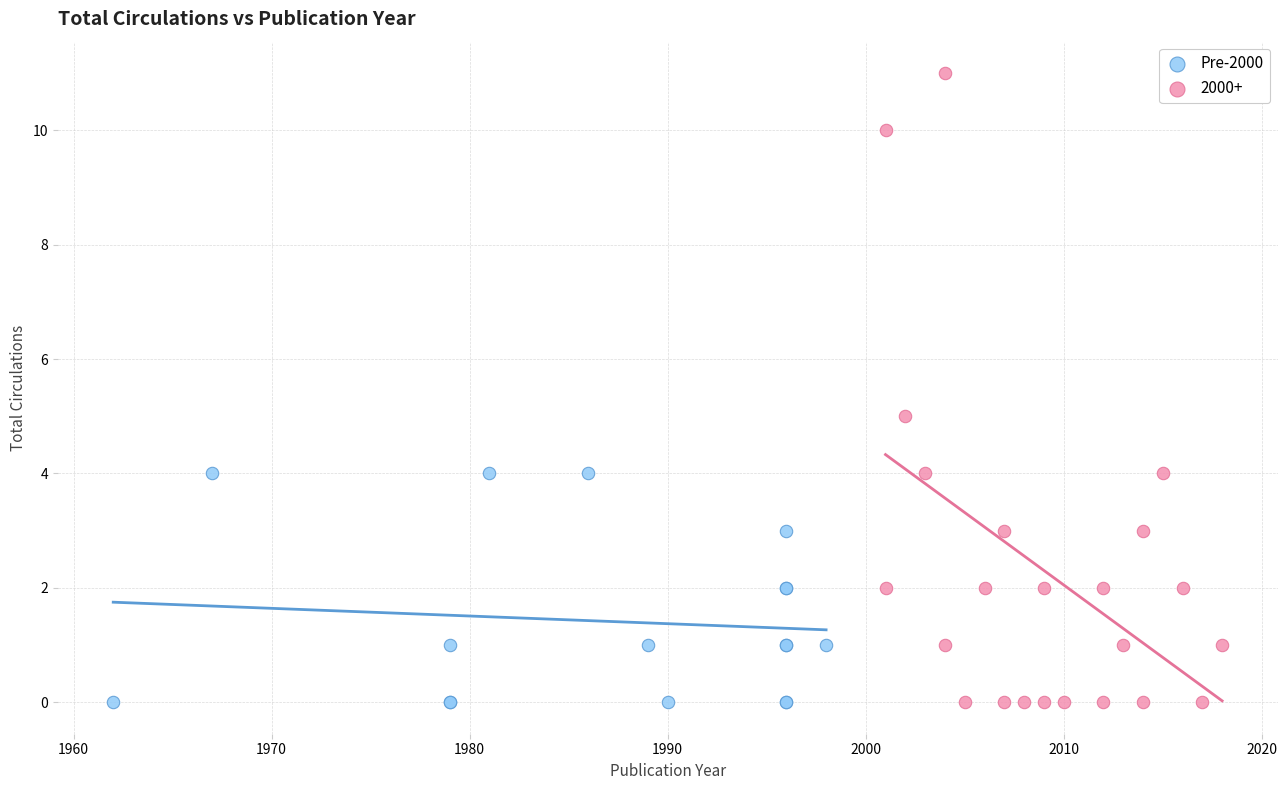

Which series contains the highest Y value?

2000+